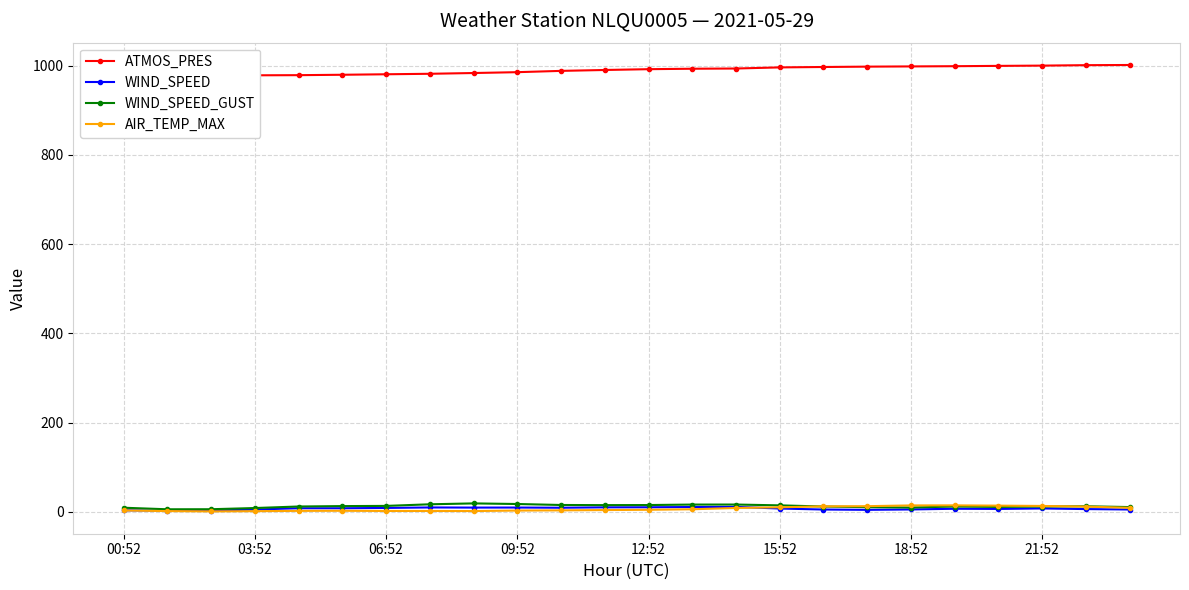

True or false: AIR_TEMP_MAX has more than 1 points higher than both neighbors.

True